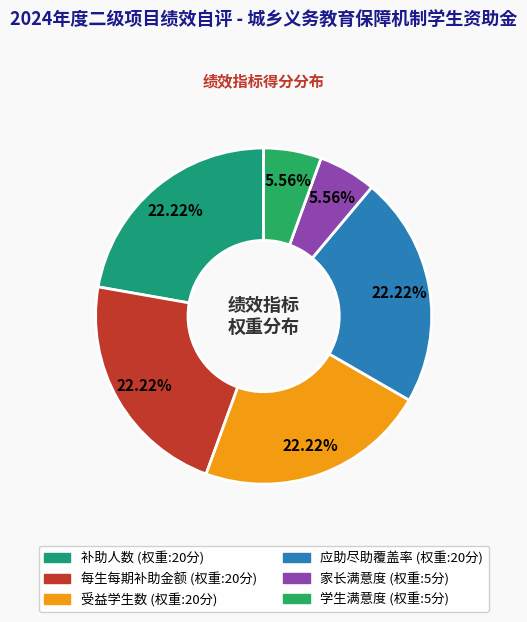

What percentage is the 受益学生数 slice, to the nearest percent?

22%